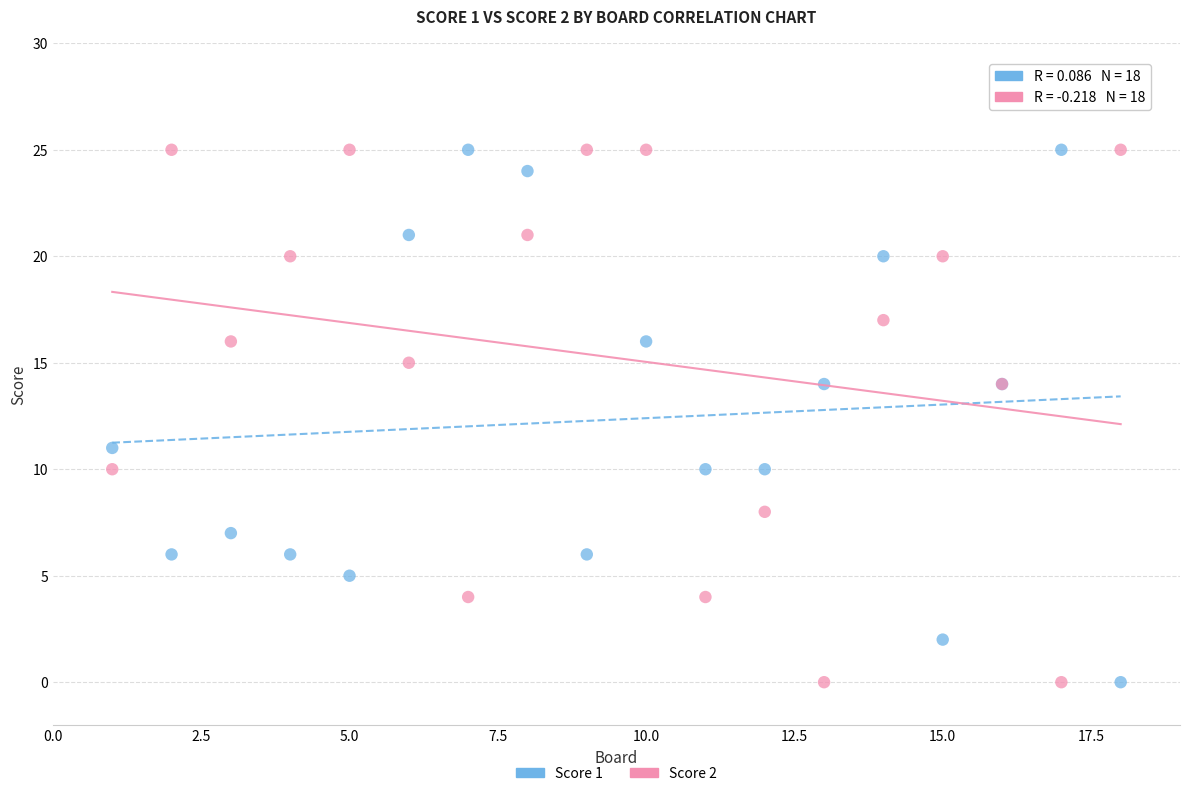

What is the X range (max minus min) for the scatter plot?

17